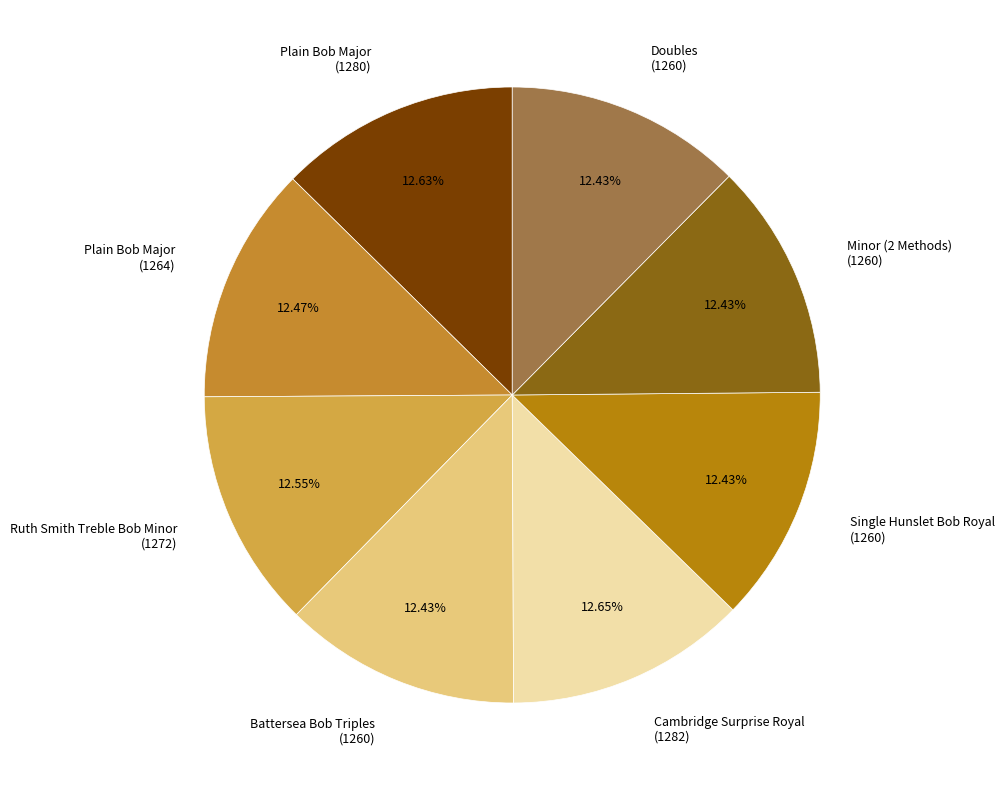

Is the sum of Plain Bob Major (1264) and Ruth Smith Treble Bob Minor (1272) greater than half?

No